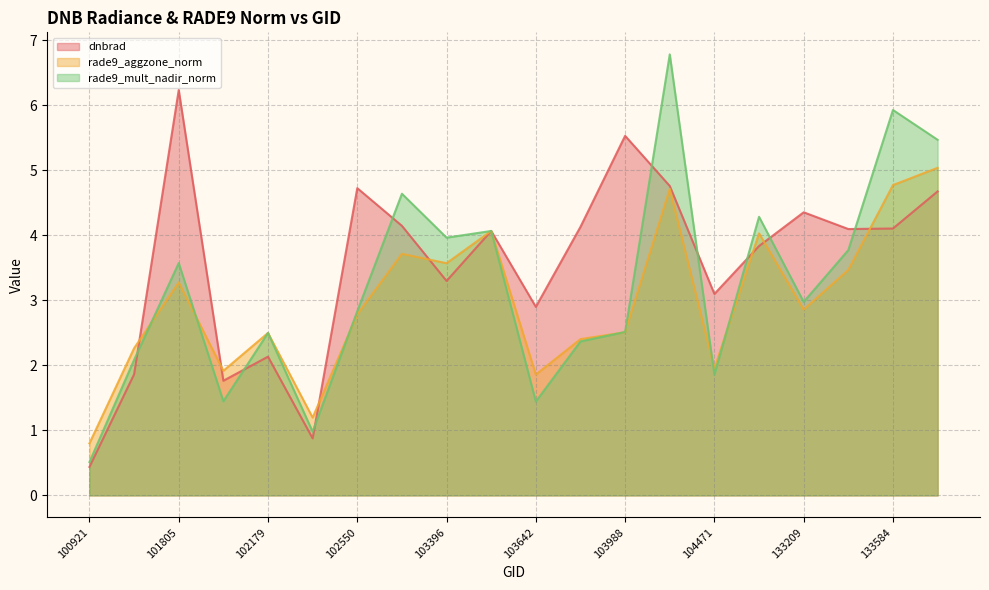

Where do rade9_aggzone_norm and dnbrad first cross each other?

101303 and 101805